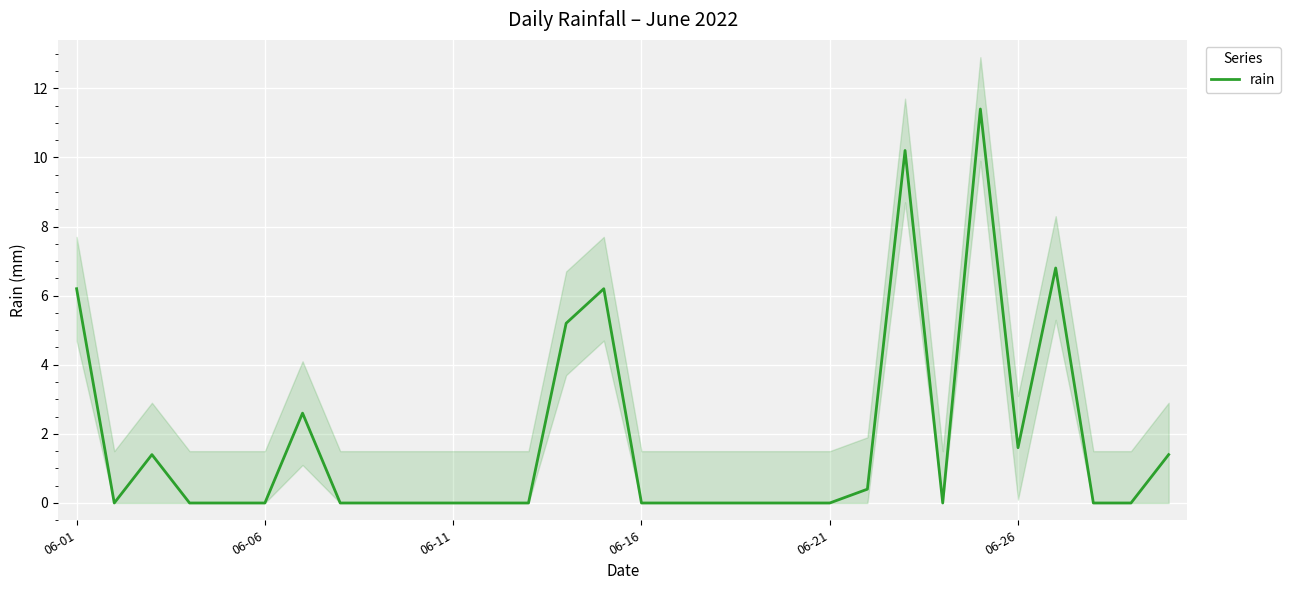

Is this an area chart (filled region under the line)?

No